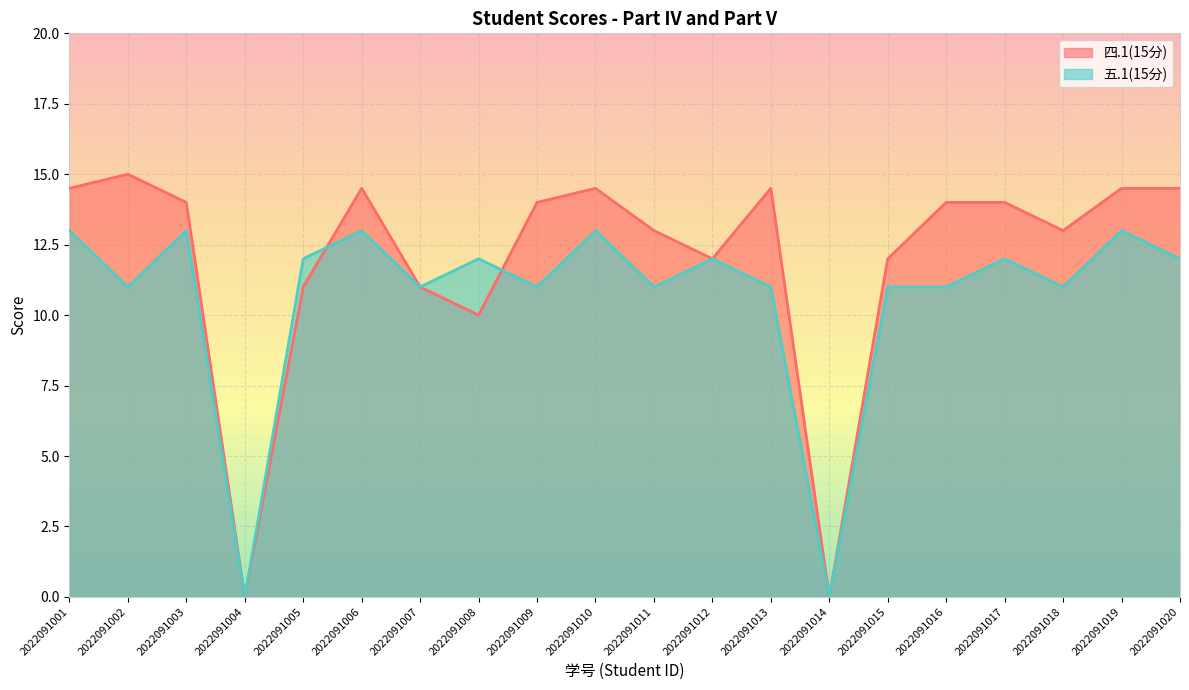

At how many categories does at least one series exceed 10?

18